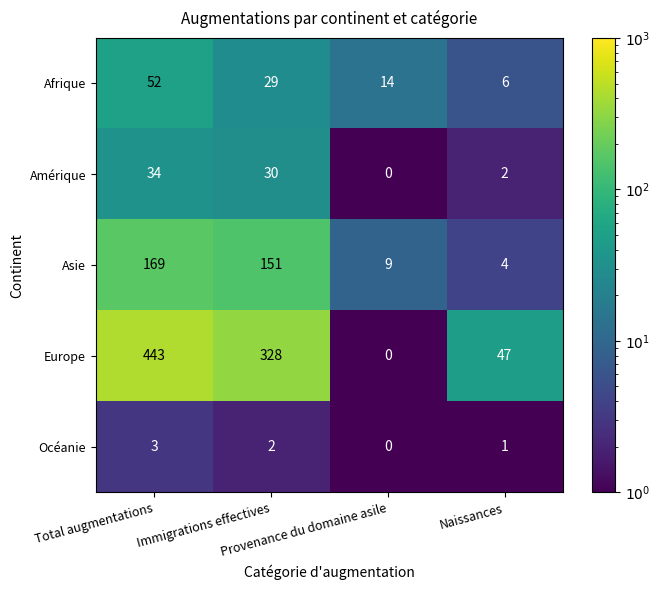

Which series has the largest range (max minus min)?

Europe